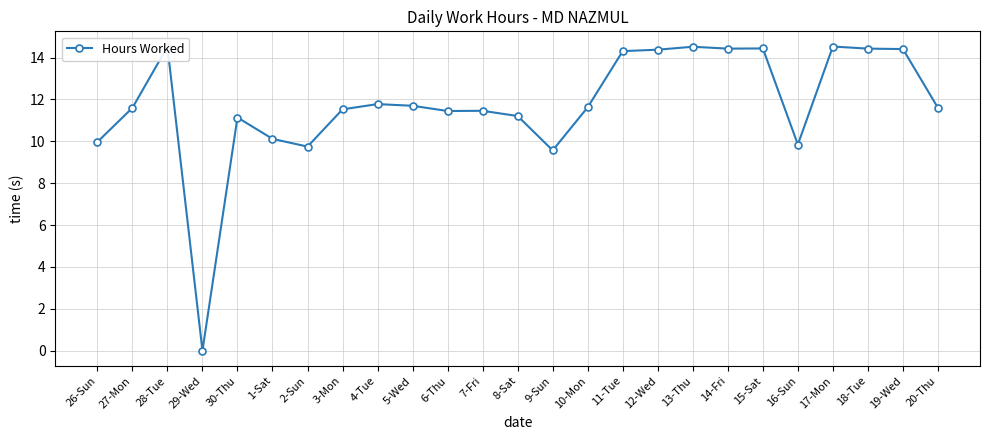

What position from the right is 26-Sun?

25